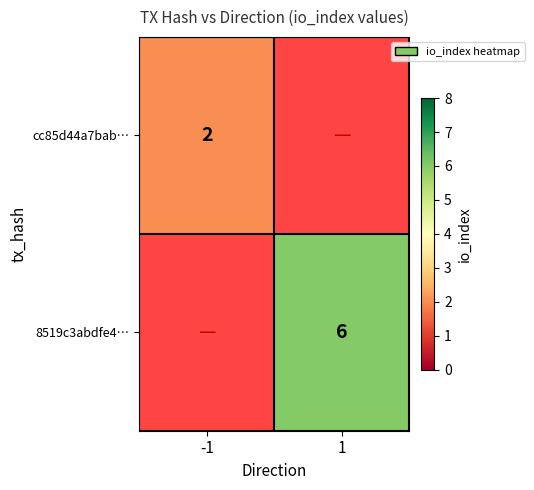

How many distinct data groups are displayed?

2